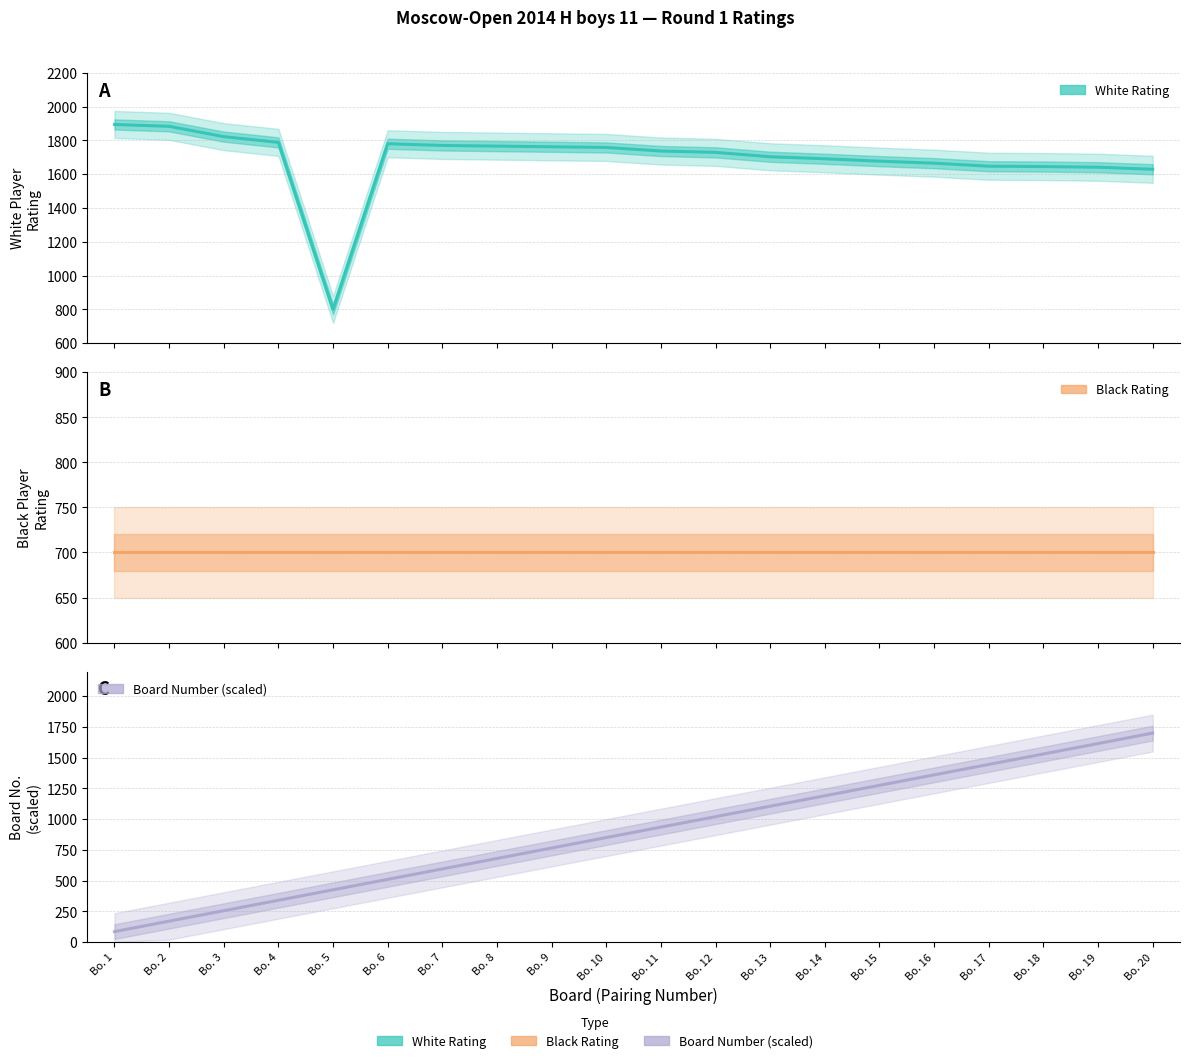

Between Bo. 15 and Bo. 2, which is larger?

Bo. 2